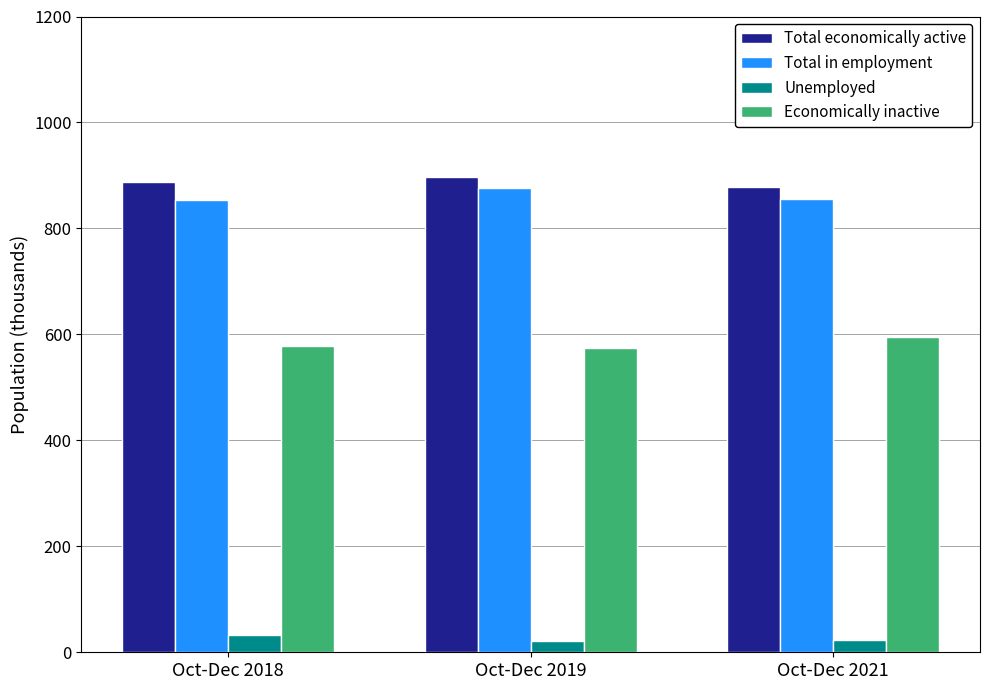

What is the sum of all Total in employment values?

2584